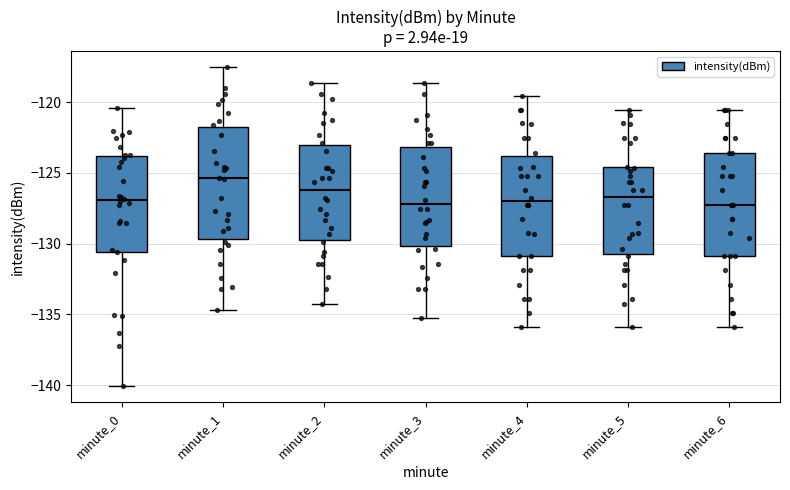

Where is the upper edge of the box for minute_1 on the y-axis? The values are not printed on the chart, so give them approximately, as read against the axis.

-122.0